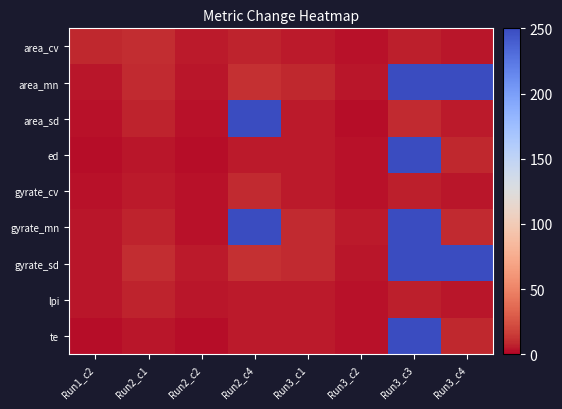

Count the number of categories in the chart.

8